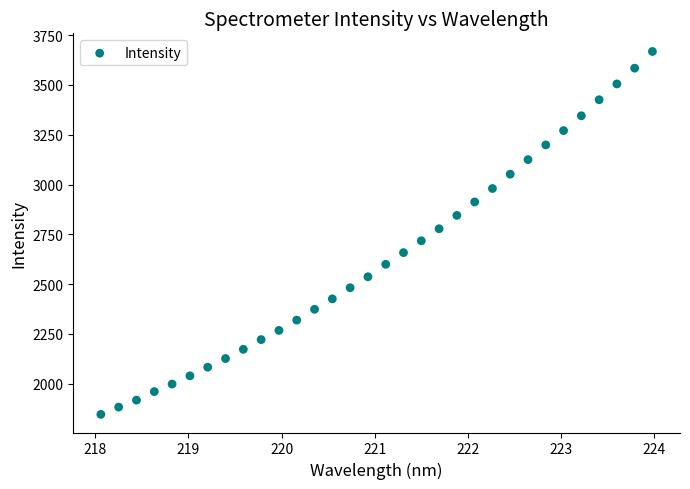

What is the range of Y values (max minus min)?

1821.5